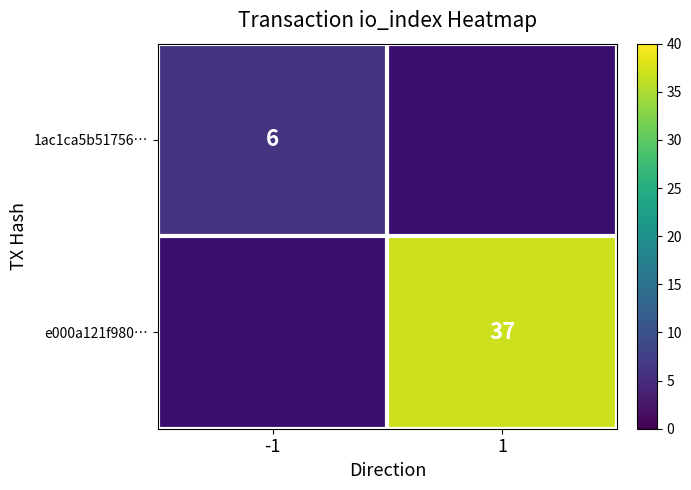

The value of 1ac1ca5b51756… at -1 is 11. True or false?

False